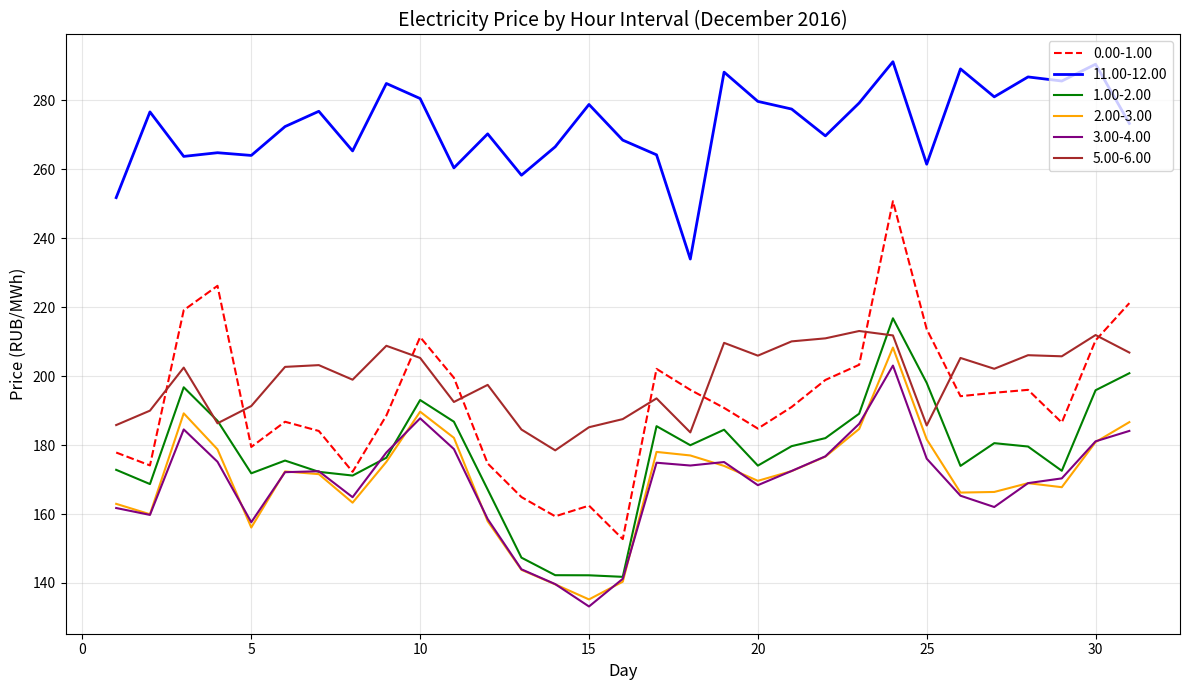

What is the sum of all 5.00-6.00 values?

6163.4